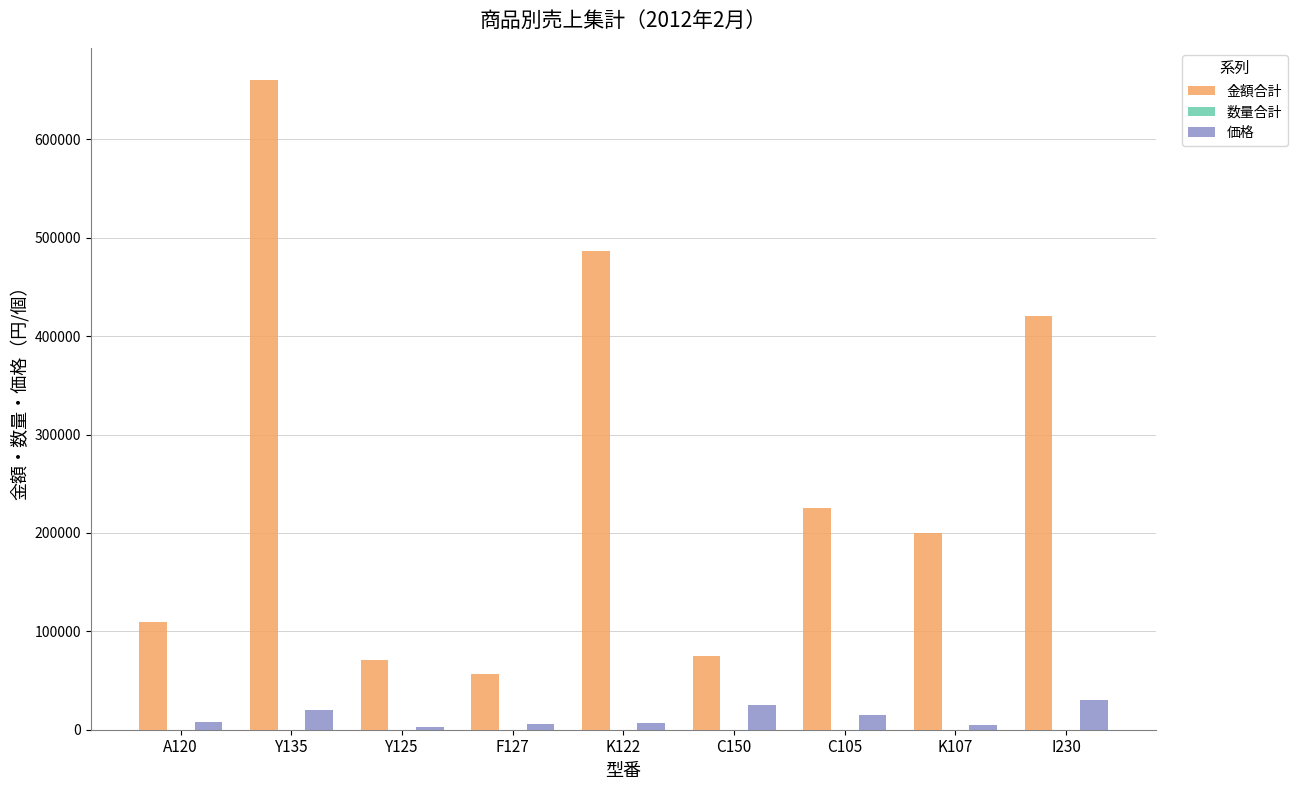

At which category does the chart reach its peak across all series?

Y135